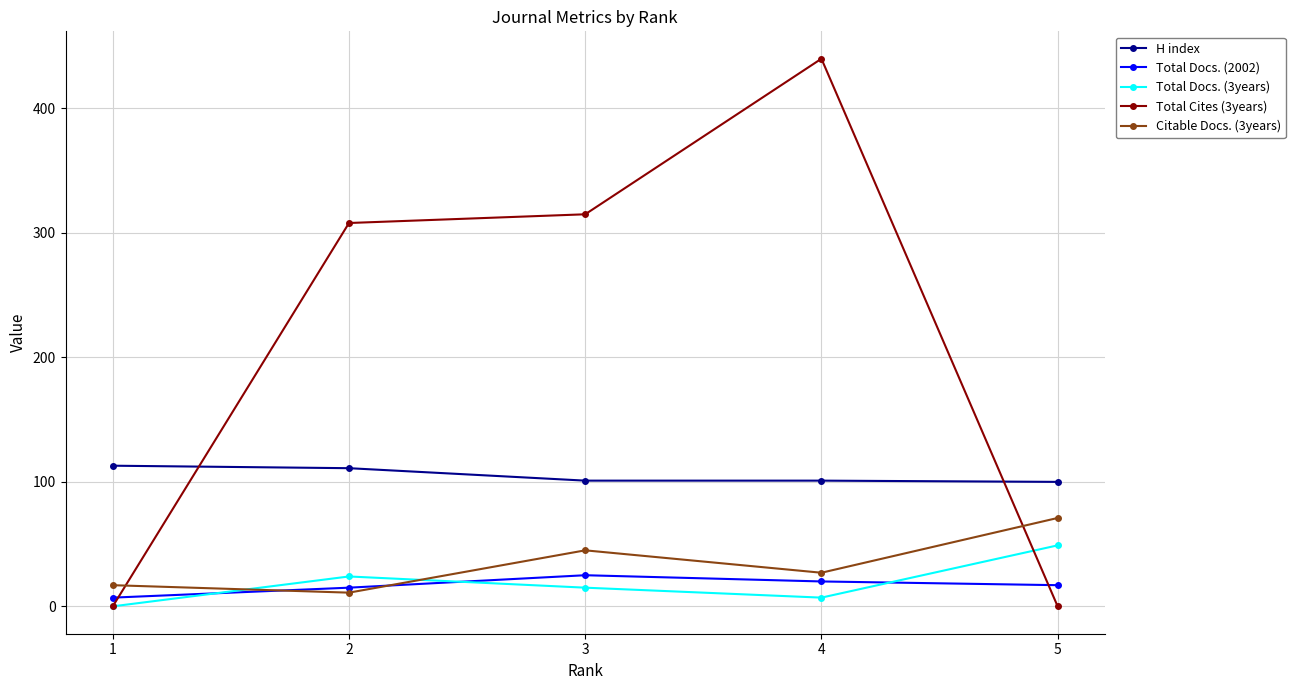

What is the value of the Total Docs. (2002) point at the 2nd from the left?

15